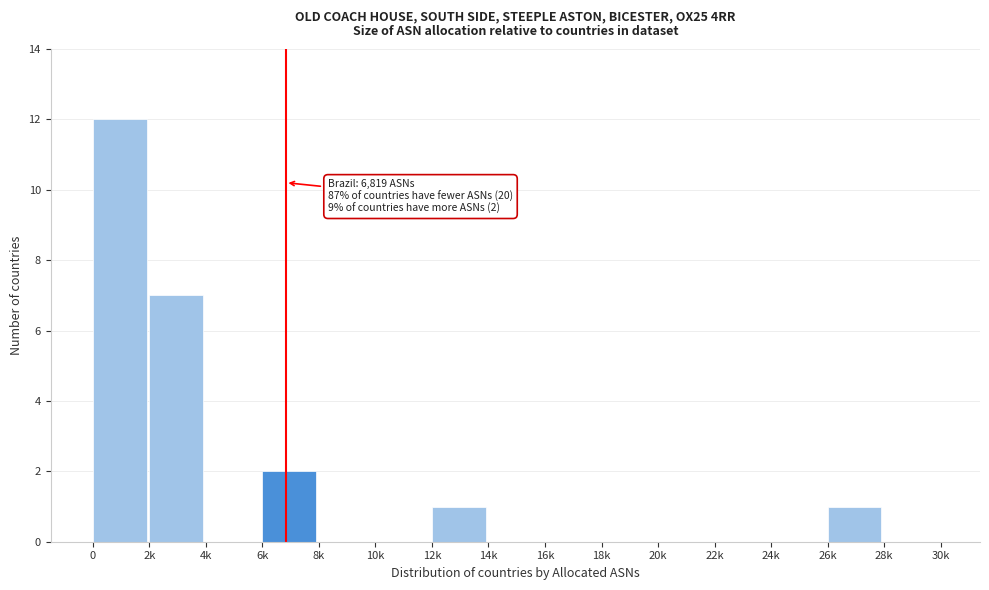

Reading left to right, list all the values displayed in this chart.

0=12	2k=7	4k=0	6k=2	8k=0	10k=0	12k=1	14k=0	16k=0	18k=0	20k=0	22k=0	24k=0	26k=1	28k=0